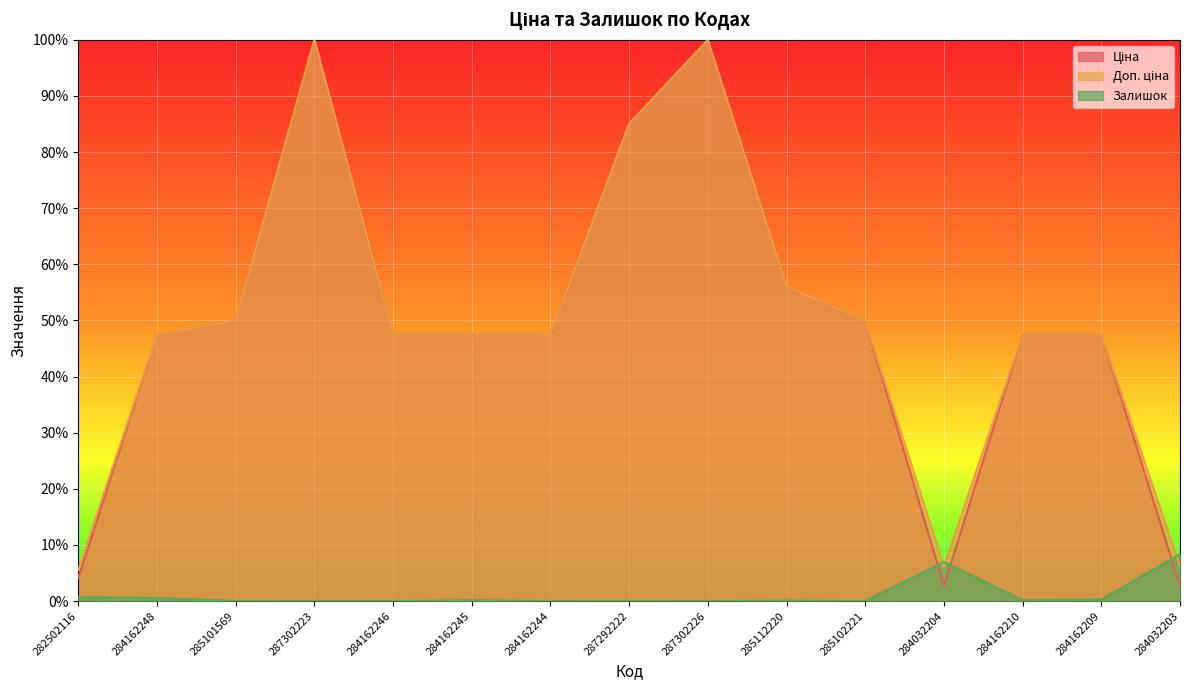

Reading left to right, what are all the values shown in this chart?

Ціна: 0.0	0.5	0.5	1.0	0.5	0.5	0.5	0.9	1.0	0.6	0.5	0.0	0.5	0.5	0.0
Доп. ціна: 0.1	0.5	0.5	1.0	0.5	0.5	0.5	0.9	1.0	0.6	0.5	0.1	0.5	0.5	0.1
Залишок: 0.0	0.0	0.0	0.0	0.0	0.0	0.0	0.0	0.0	0.0	0.0	0.1	0.0	0.0	0.1